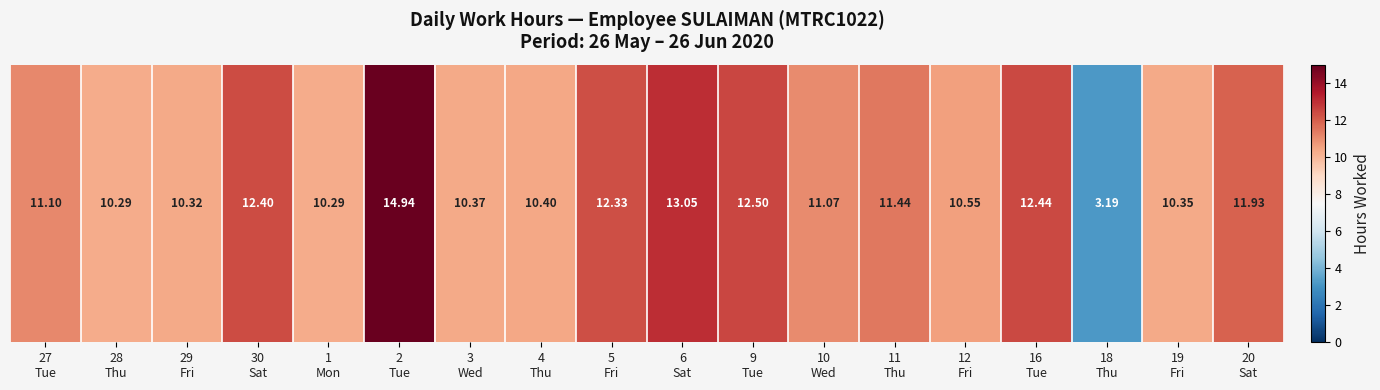

What is the sum of all values?

199.0